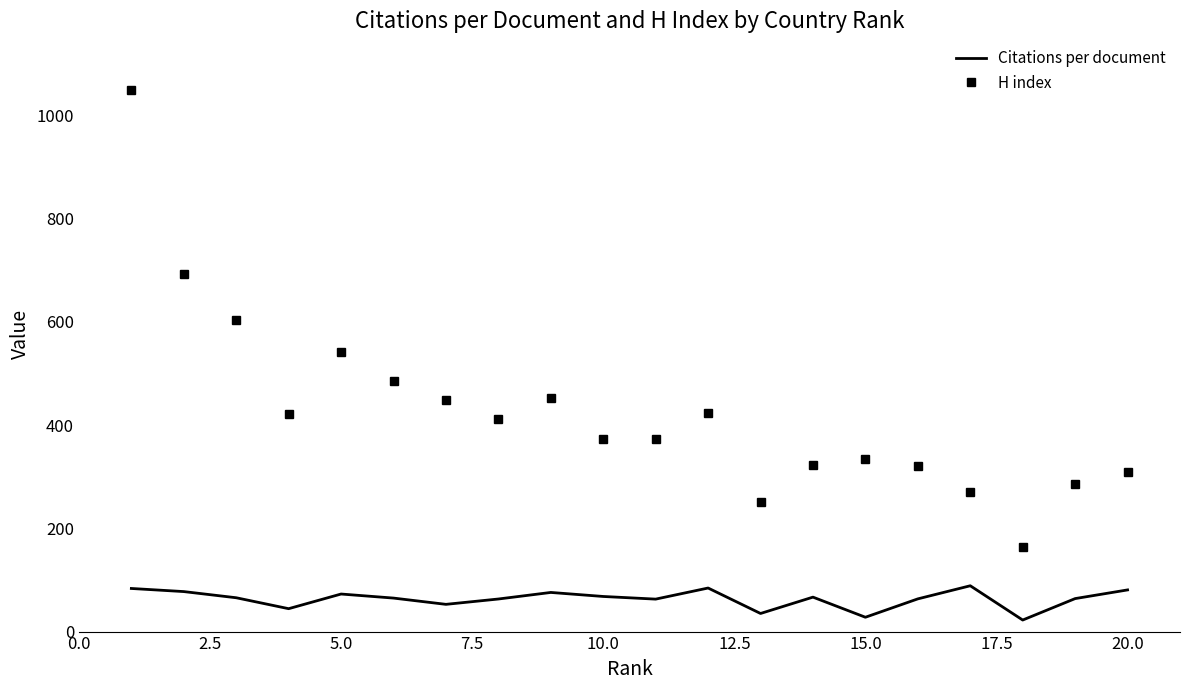

In Citations per document, how many points are lower than both neighbors (excluding endpoints)?

6